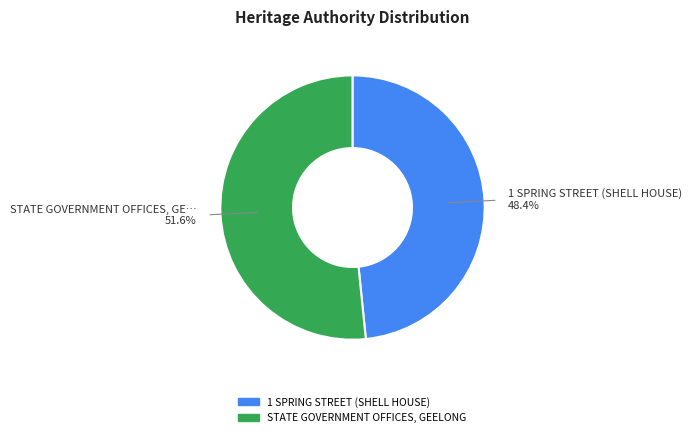

Which slice is the smallest?

1 SPRING STREET (SHELL HOUSE)